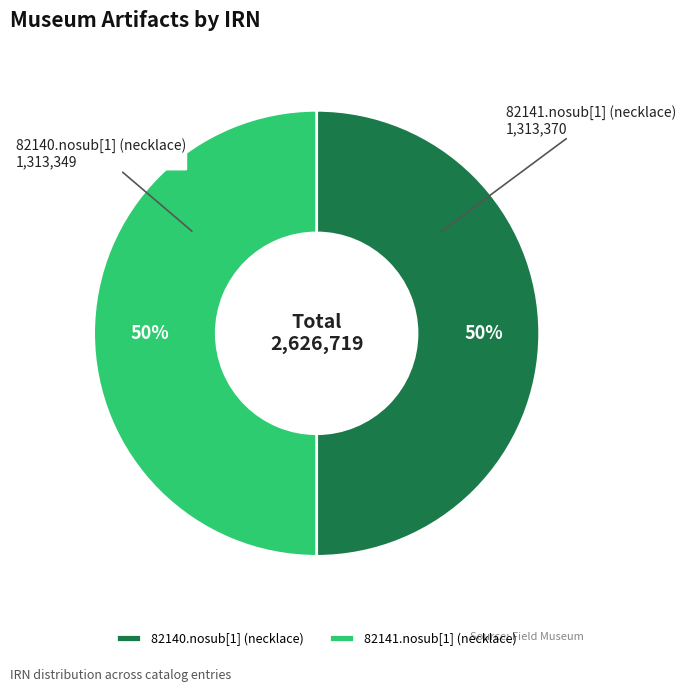

To the nearest percent, what percentage of the pie is 82141.nosub[1] (necklace)?

50%